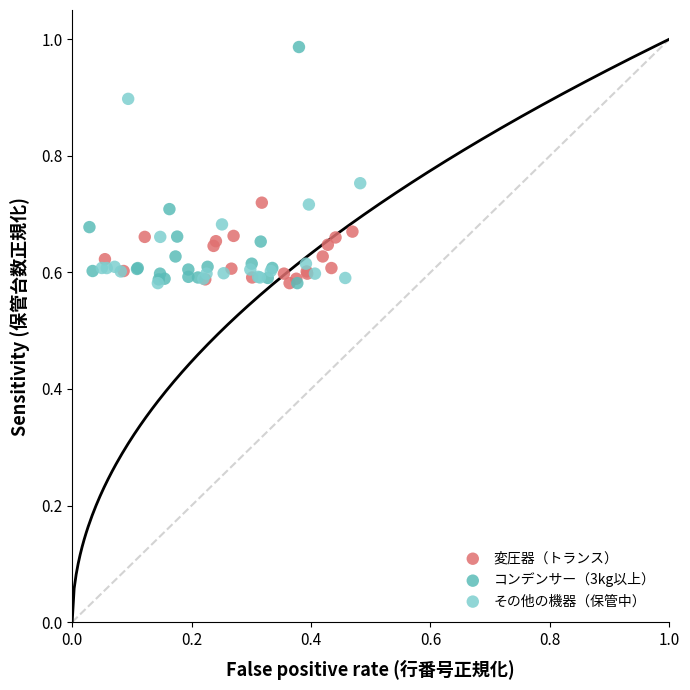

Which series contains the highest Y value?

コンデンサー（3kg以上）